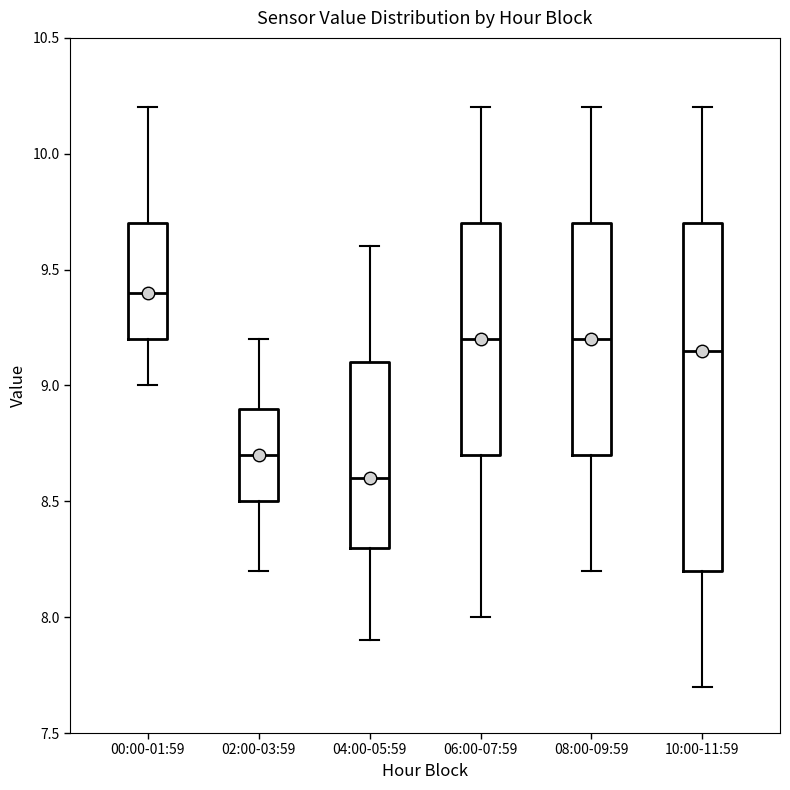

Which box has the lowest median line?

04:00-05:59